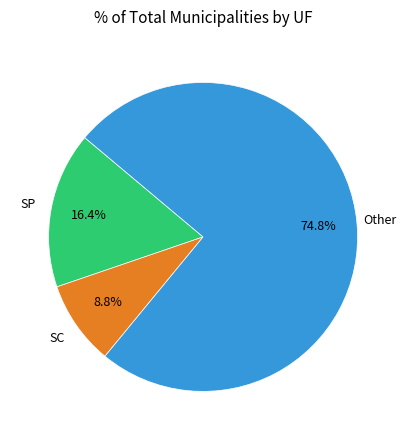

Count the number of slices in the pie.

3